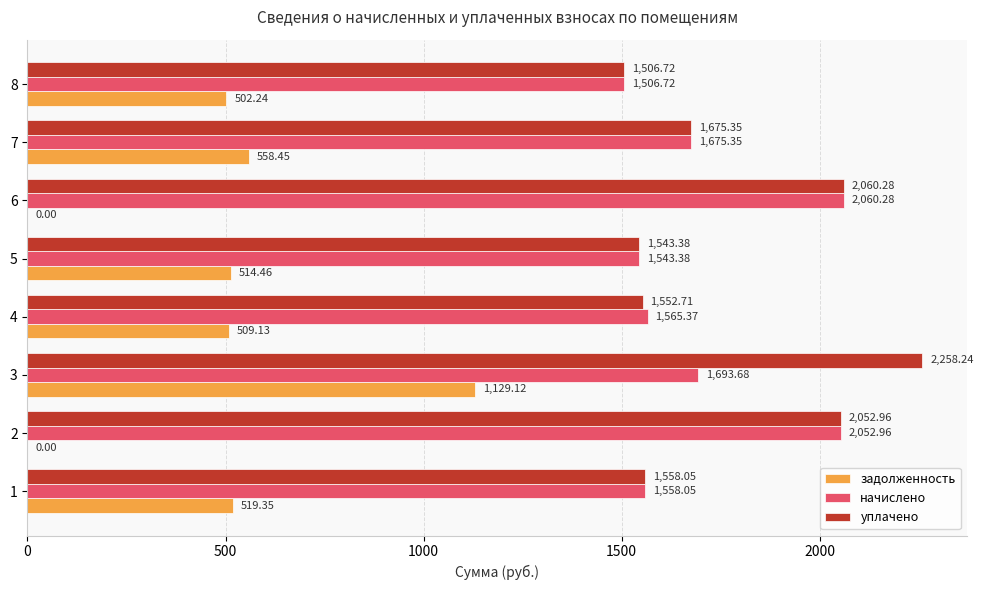

What is the sum of the уплачено values at 3 and 8?

3765.0